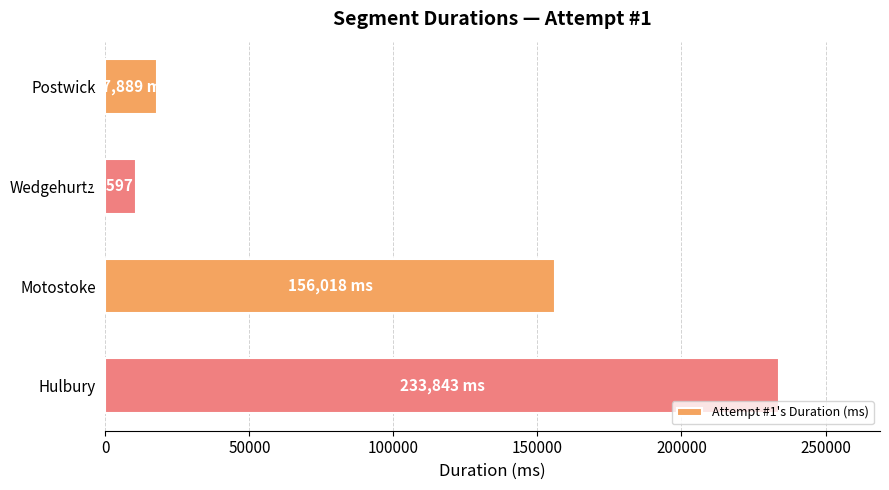

How many data points does each series have?

4